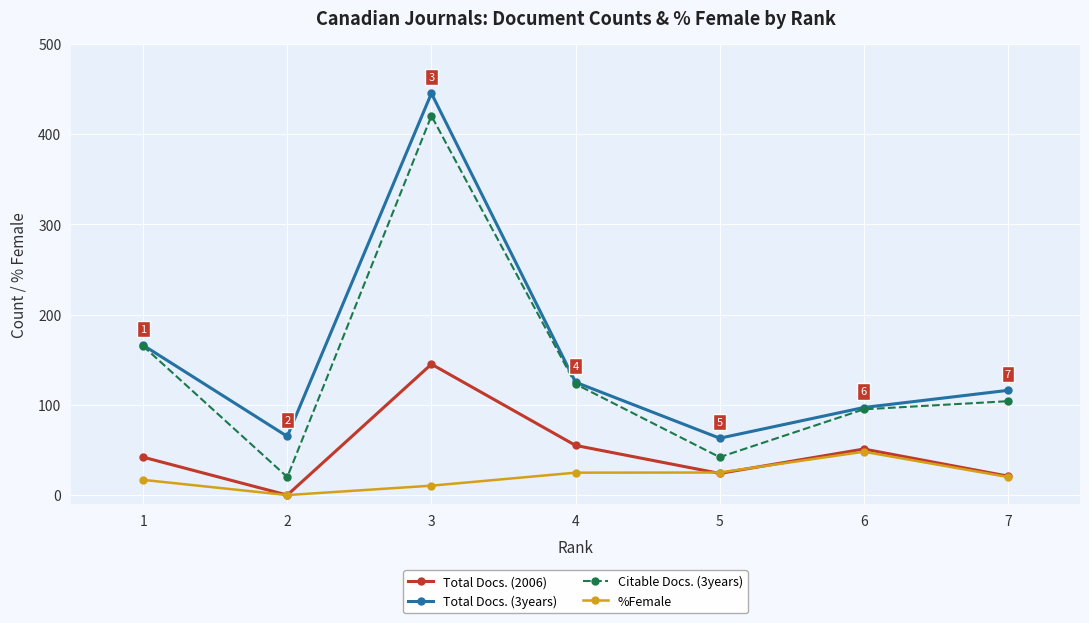

Which series has the largest range (max minus min)?

Citable Docs. (3years)